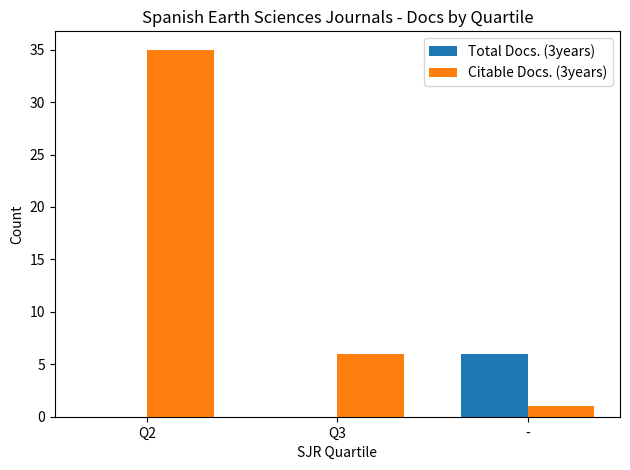

What are all the series names shown in the legend?

Total Docs. (3years), Citable Docs. (3years)